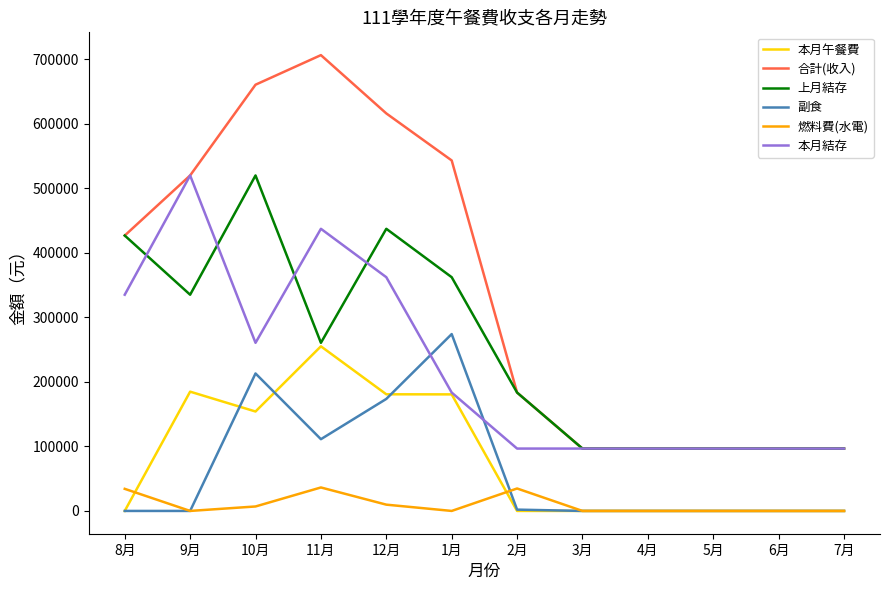

Between which two adjacent categories do 副食 and 本月結存 first intersect?

12月 and 1月